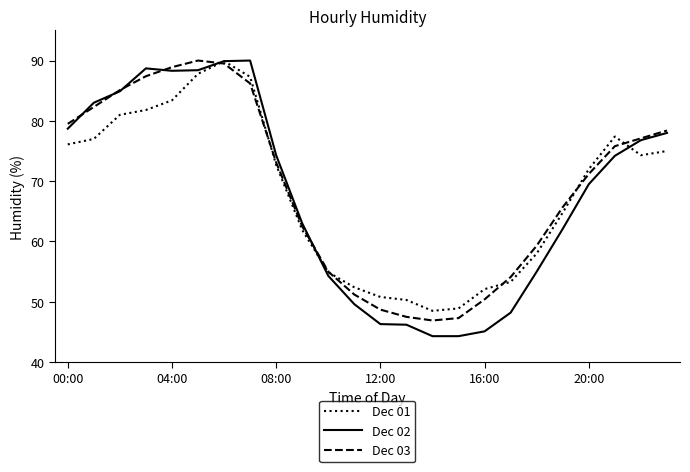

Which series has the widest spread of values?

Dec 02